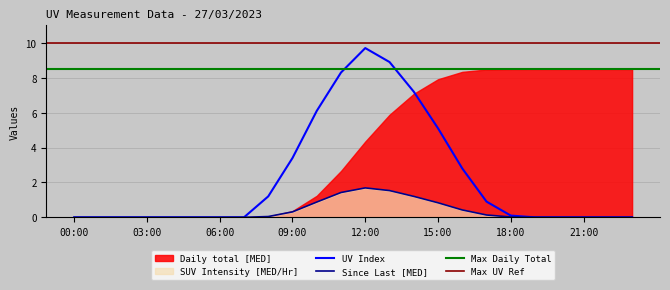

Between which two adjacent categories do SUV Intensity [MED/Hr] and UV Index first intersect?

07:00 and 08:00